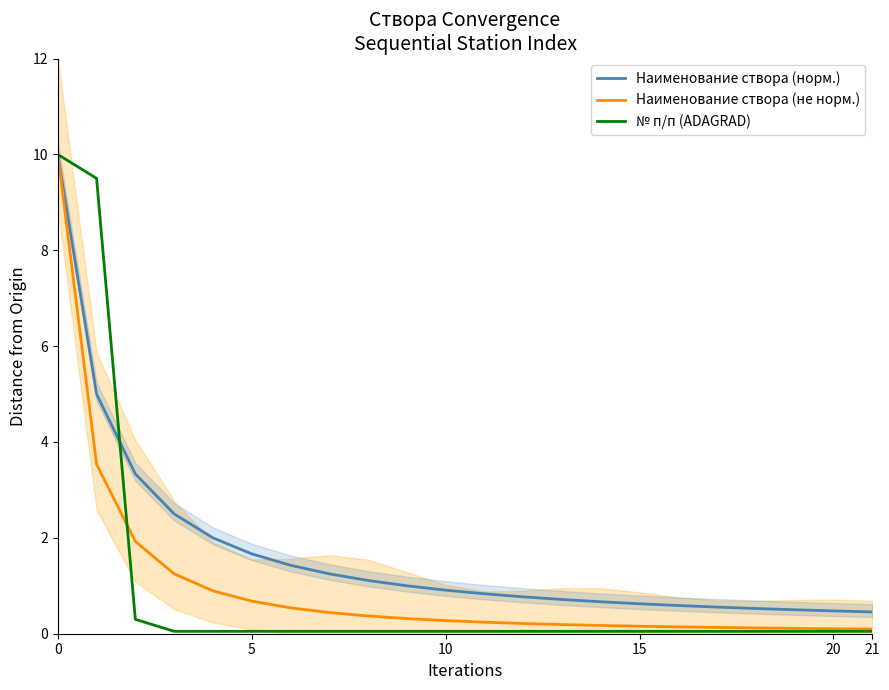

How many times do № п/п (ADAGRAD) and Наименование створа (норм.) cross each other?

1